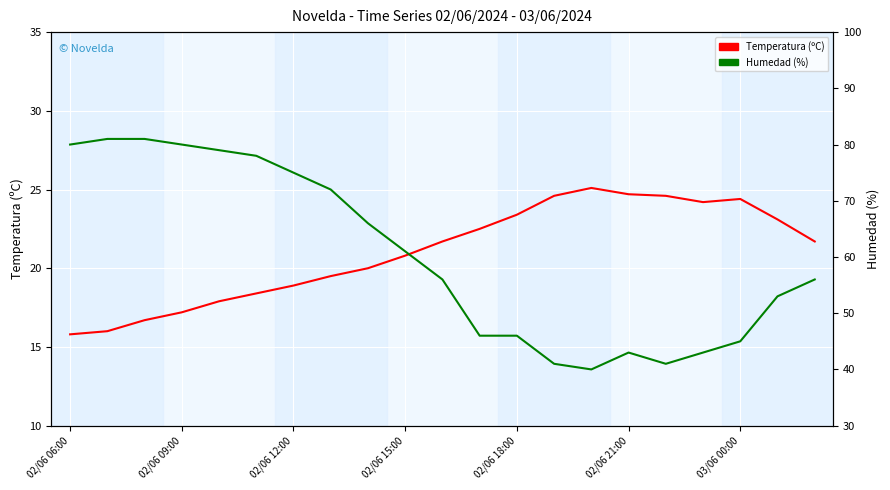

What are all the series names shown in the legend?

Temperatura (ºC), Humedad (%)